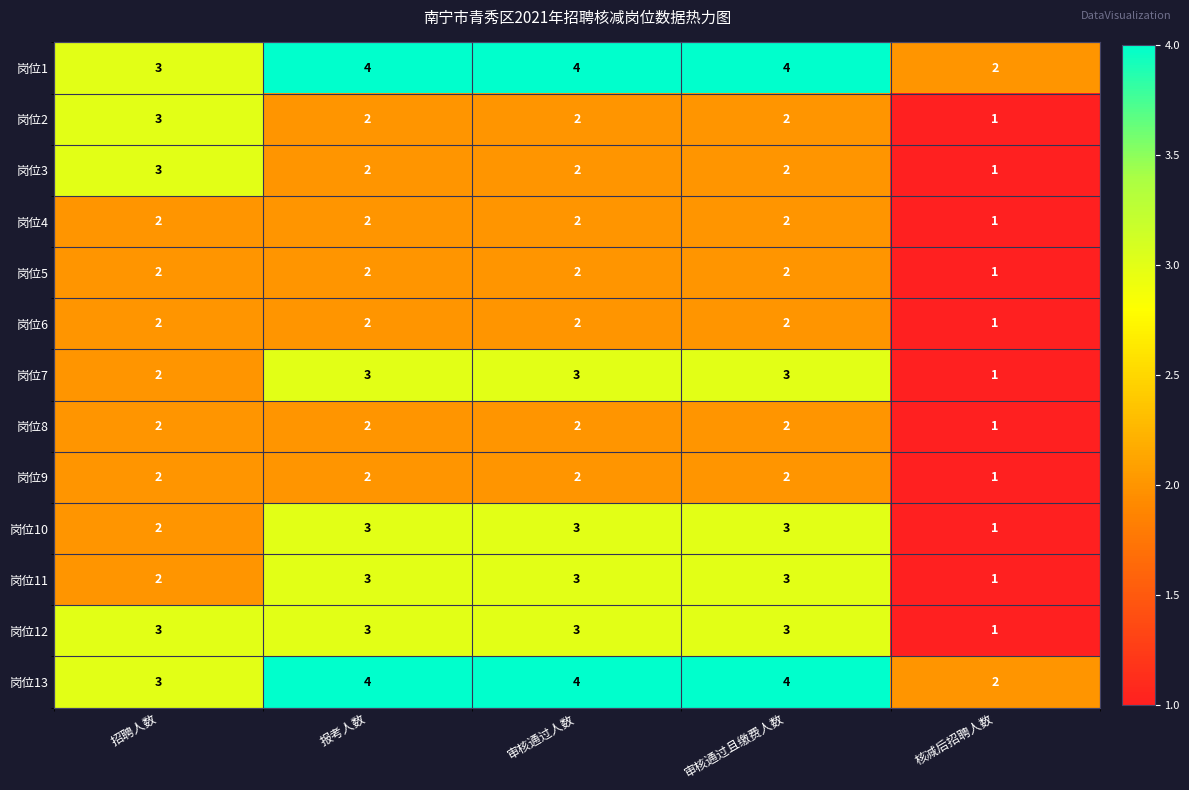

Count the 岗位6 values in the range 2 to 3.

4